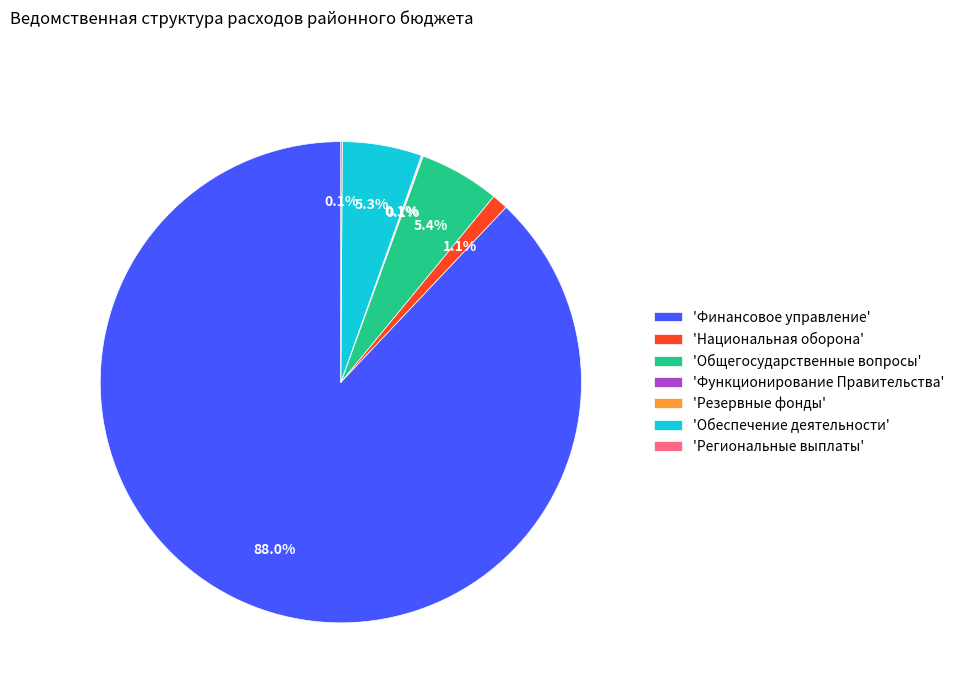

What percentage do 'Национальная оборона' and 'Обеспечение деятельности' together represent?

6.4%